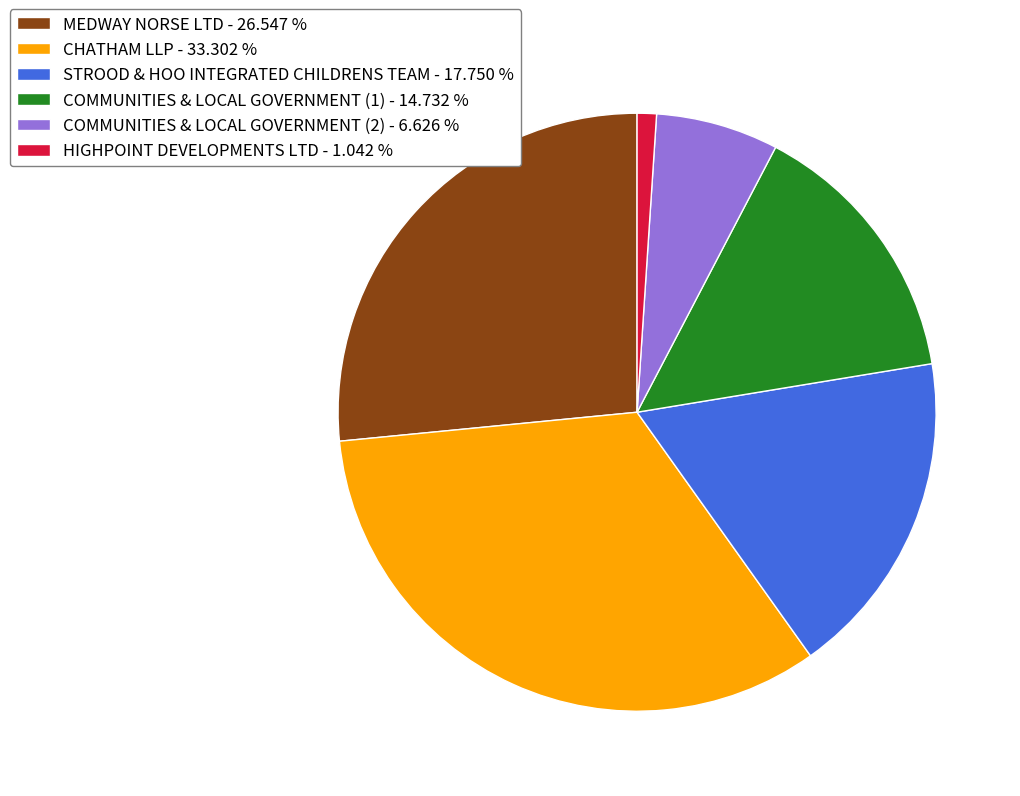

What is the ratio of the value at COMMUNITIES & LOCAL GOVERNMENT (1) to the value at STROOD & HOO INTEGRATED CHILDRENS TEAM?

0.8